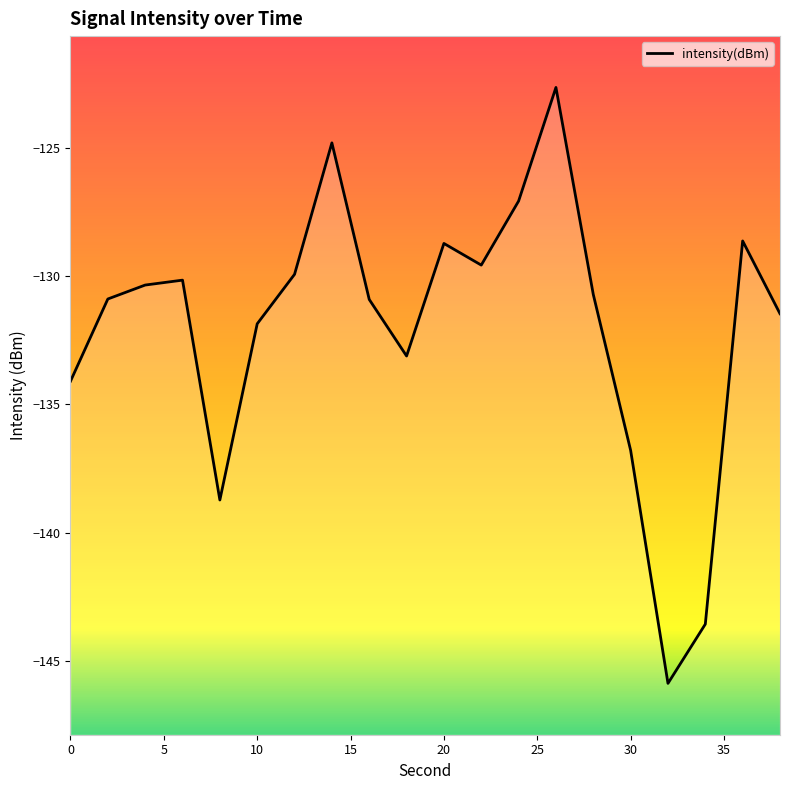

What is the change in value from 0 to 10?

+2.2